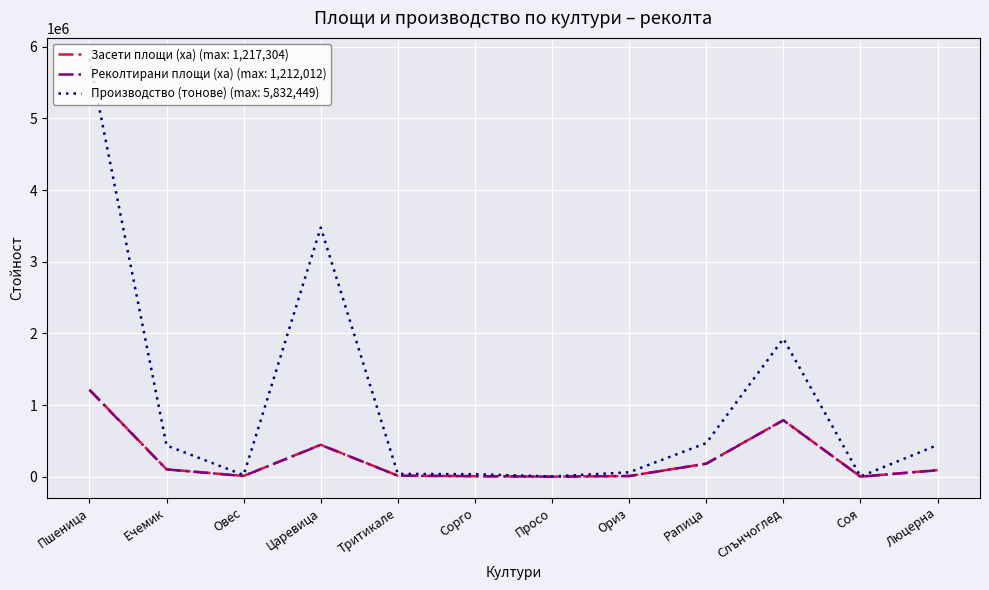

True or false: Реколтирани площи (ха) (max: 1,212,012) has a value of 788656 at Слънчоглед.

True